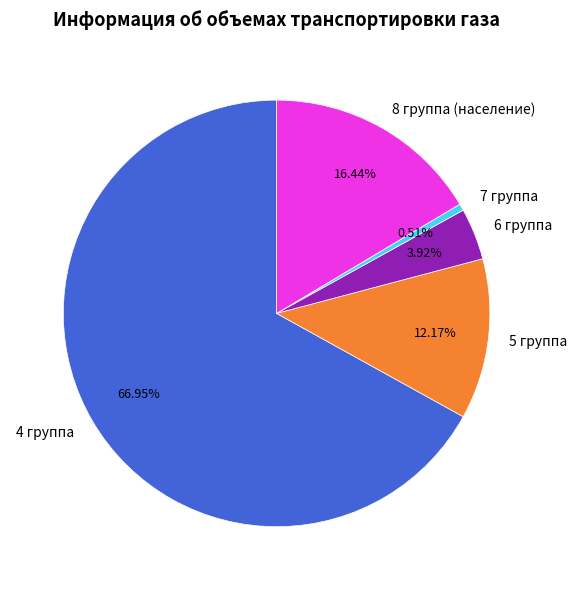

Which has a higher value, 4 группа or 6 группа?

4 группа